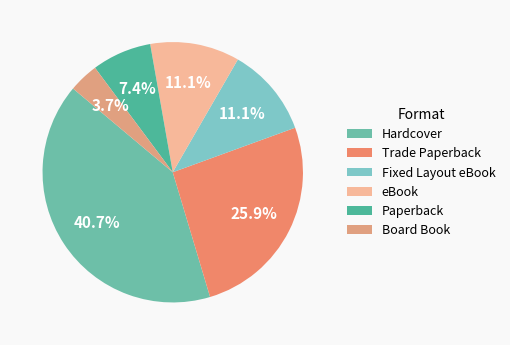

What is the largest slice in the pie chart?

Hardcover